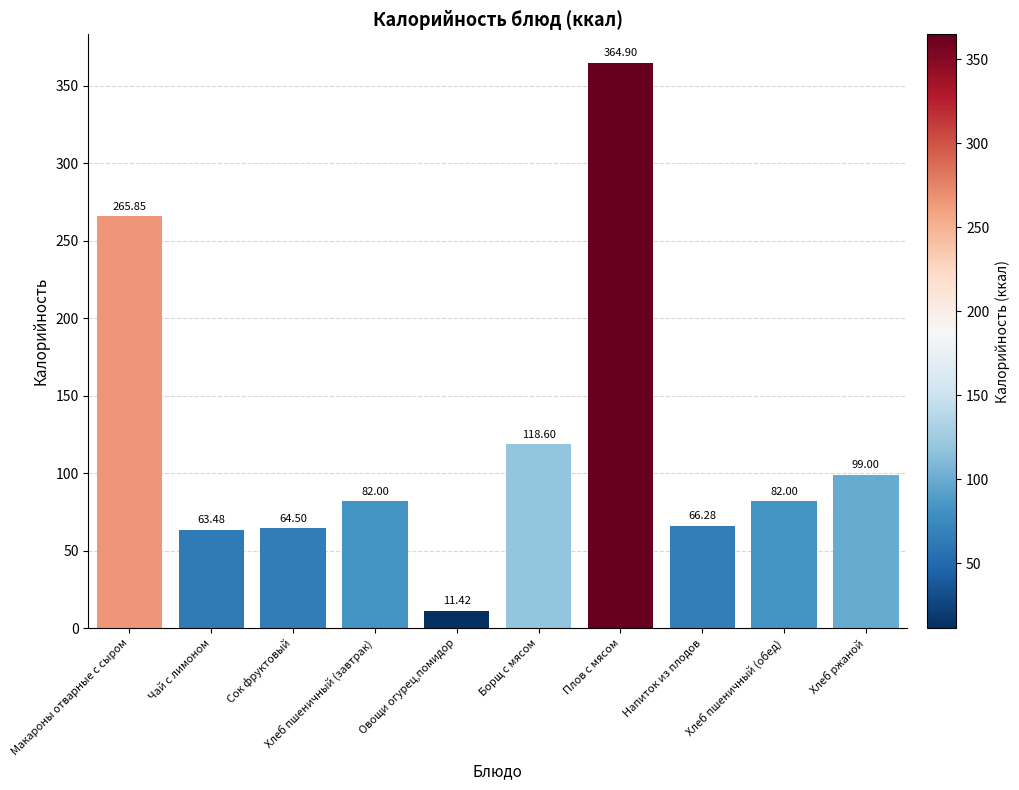

Which label corresponds to the largest value in the chart?

Плов с мясом